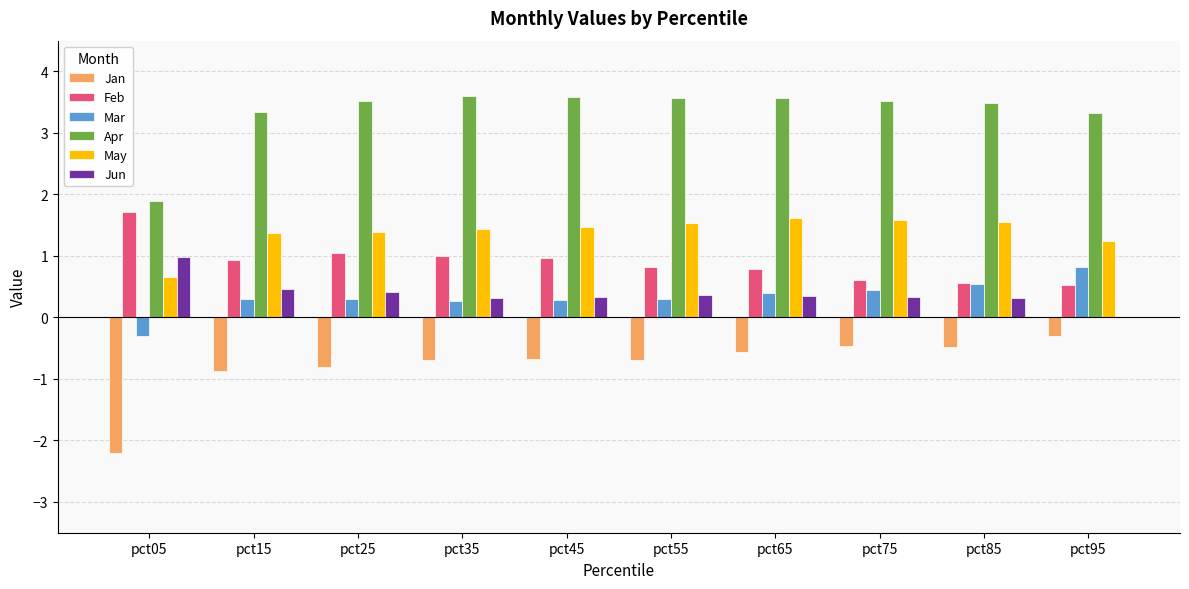

Are the bars horizontal?

No